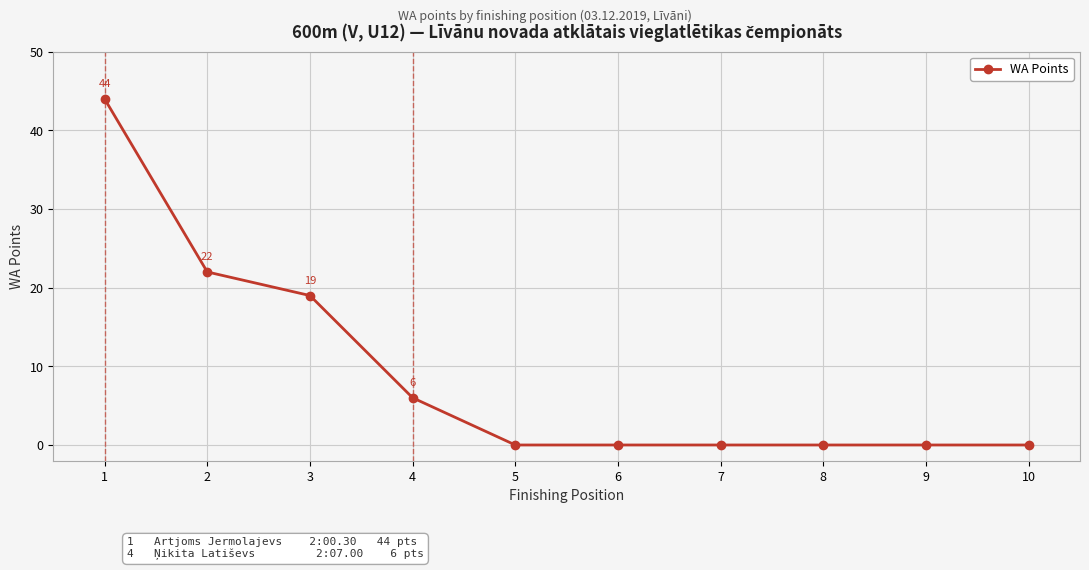

The value at 7 is 0. True or false?

True